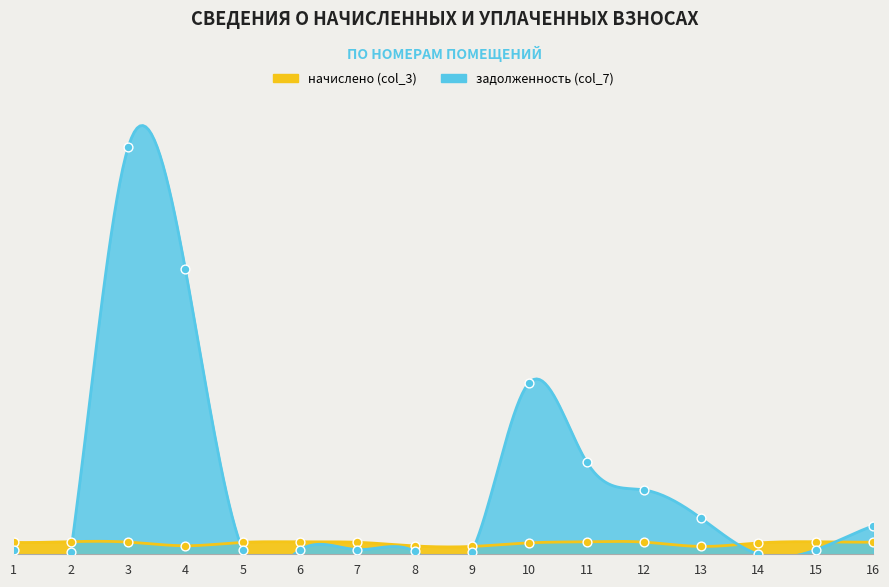

At how many categories does at least one series exceed 36016?

1